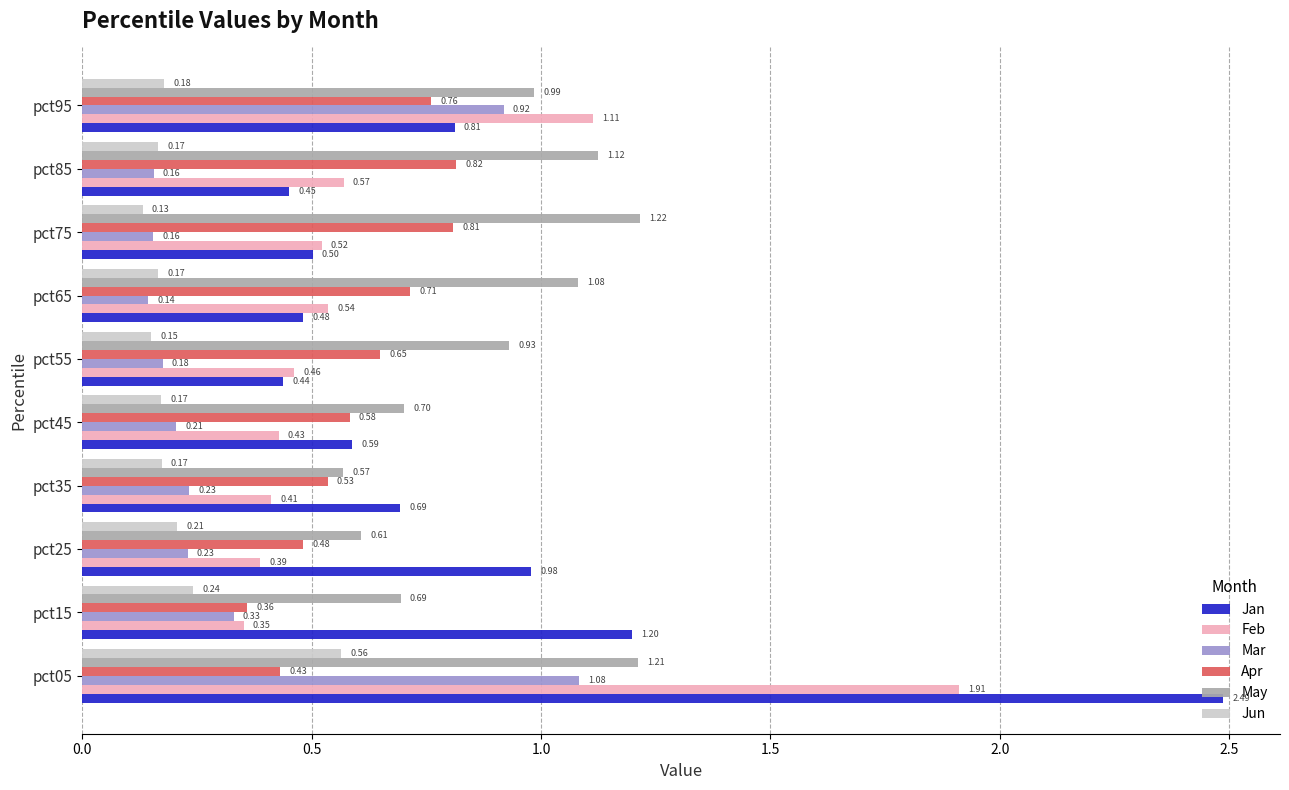

What is the sum of the Jan values at pct15 and pct65?

1.7